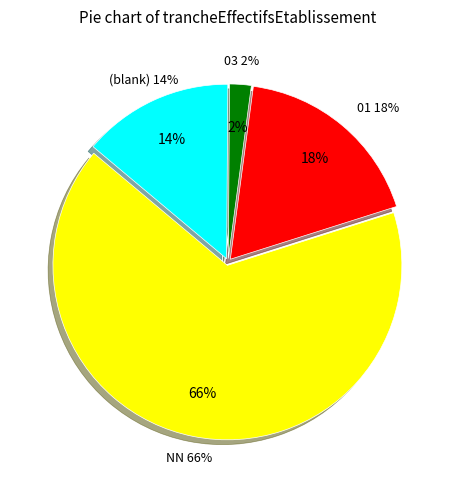

What is the ratio of the value at 03 to the value at 01?

0.1